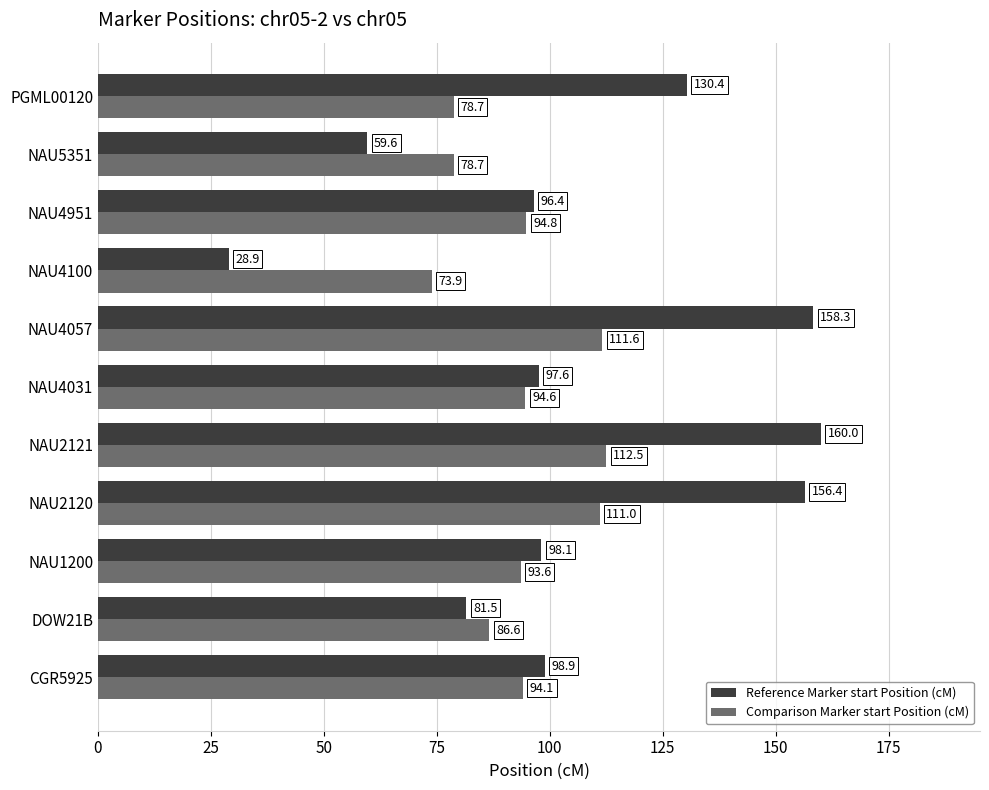

True or false: Comparison Marker start Position (cM) has a value of 94.6 at NAU4031.

True